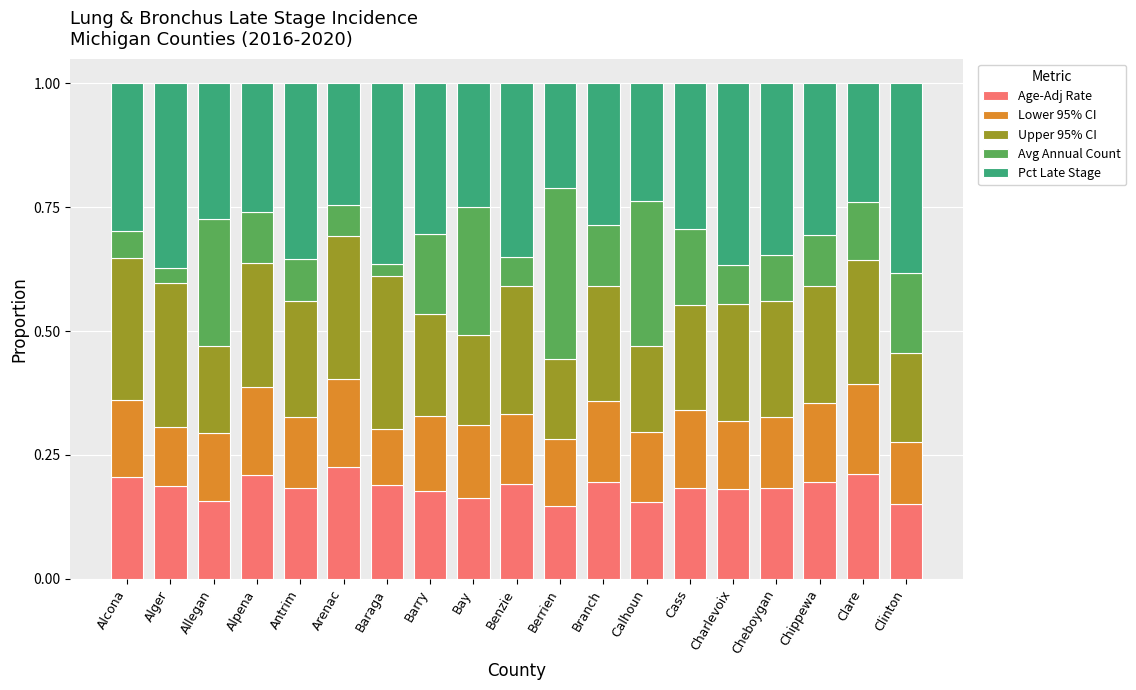

Is it true that Age-Adj Rate equals 0.1 at Benzie?

False